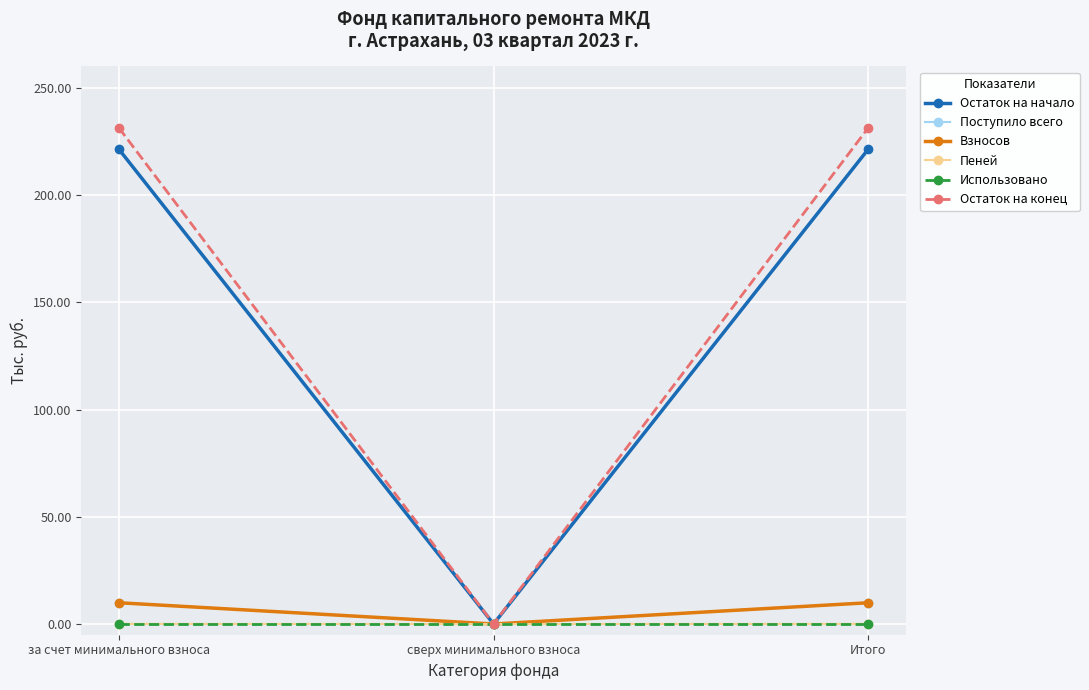

What is the greatest value displayed?

231.4